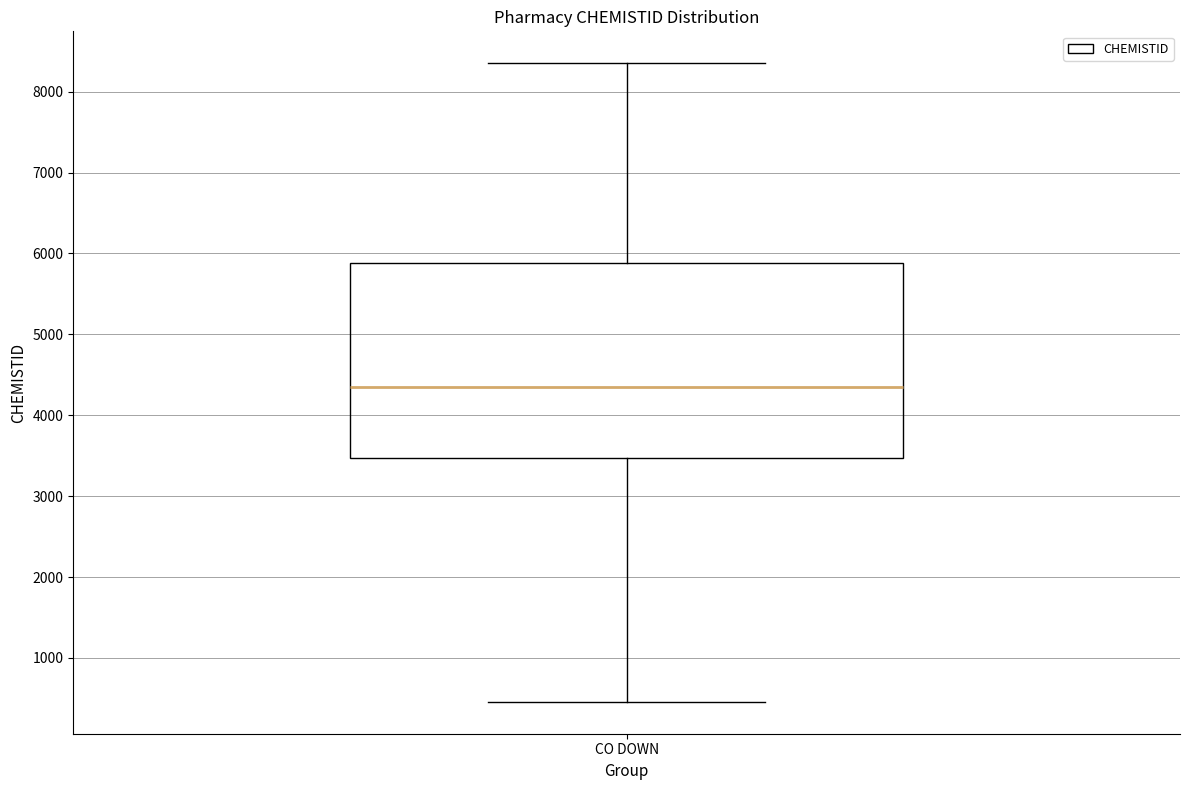

Transcribe this box plot: give where the median line is, the range the box spans, and where the two whiskers end, as read against the y-axis. The values are not printed on the chart, so give them approximately, as read against the axis.

median 4300, box 3500 to 5900, whiskers 500 to 8400